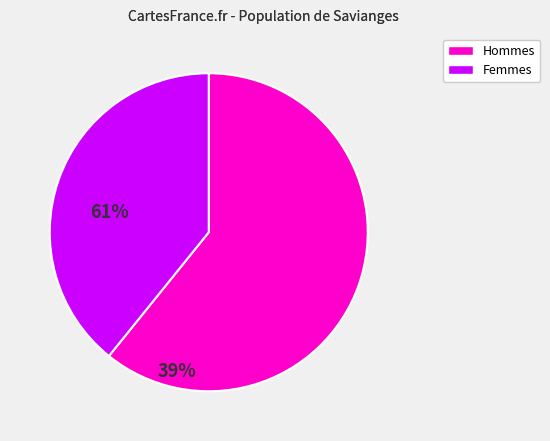

Combined, do Hommes and Femmes account for over 50%?

Yes